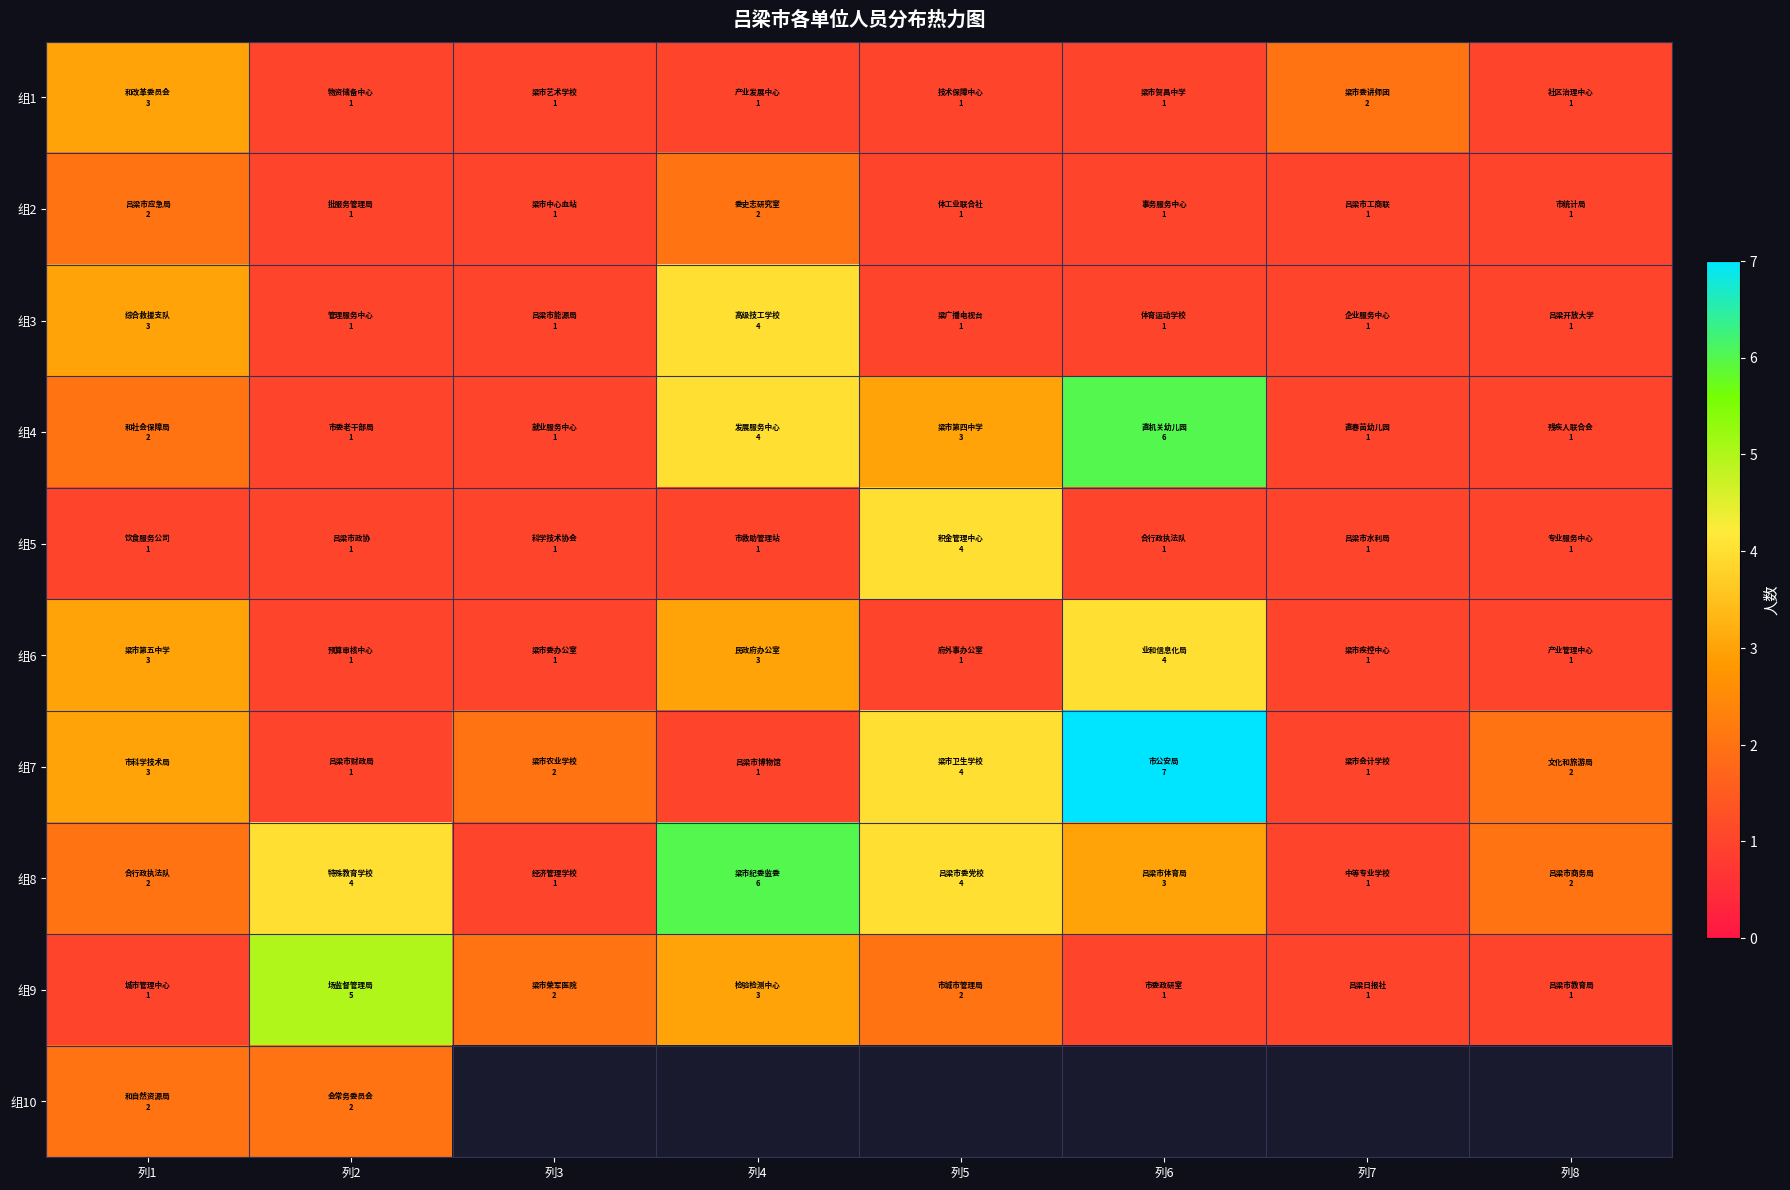

What is the average value of the 组5 series?

1.4